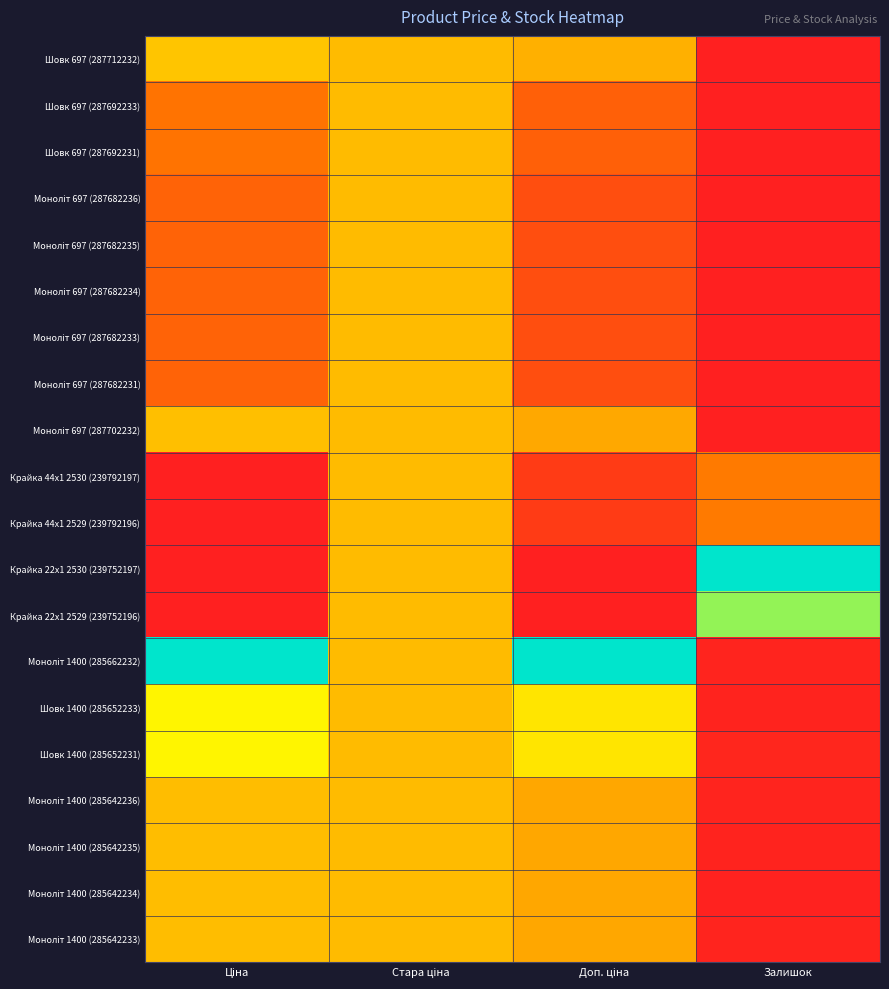

Which series has the largest range (max minus min)?

Крайка 22x1 2530 (239752197)